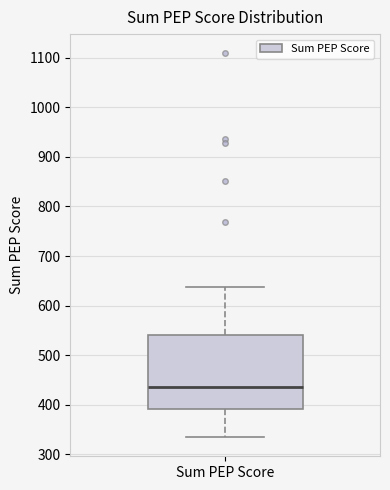

Where is the lower edge of the box for Sum PEP Score on the y-axis? The values are not printed on the chart, so give them approximately, as read against the axis.

390